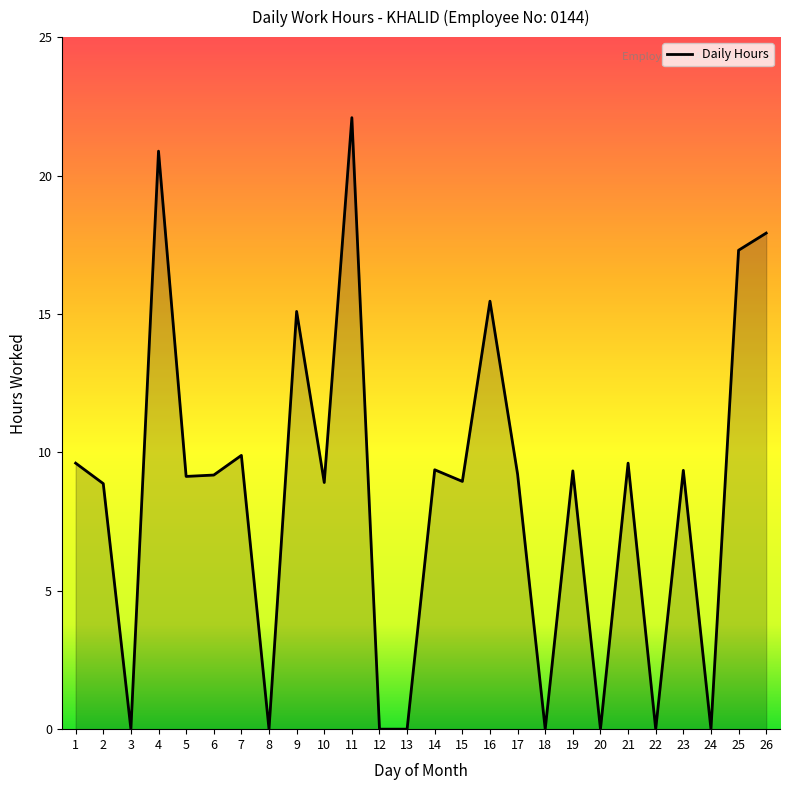

What is the difference between the maximum and minimum values?

22.1